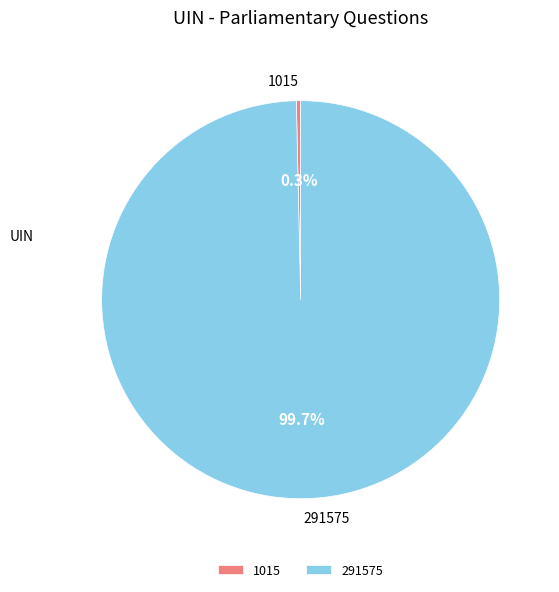

Between 1015 and 291575, which is larger?

291575